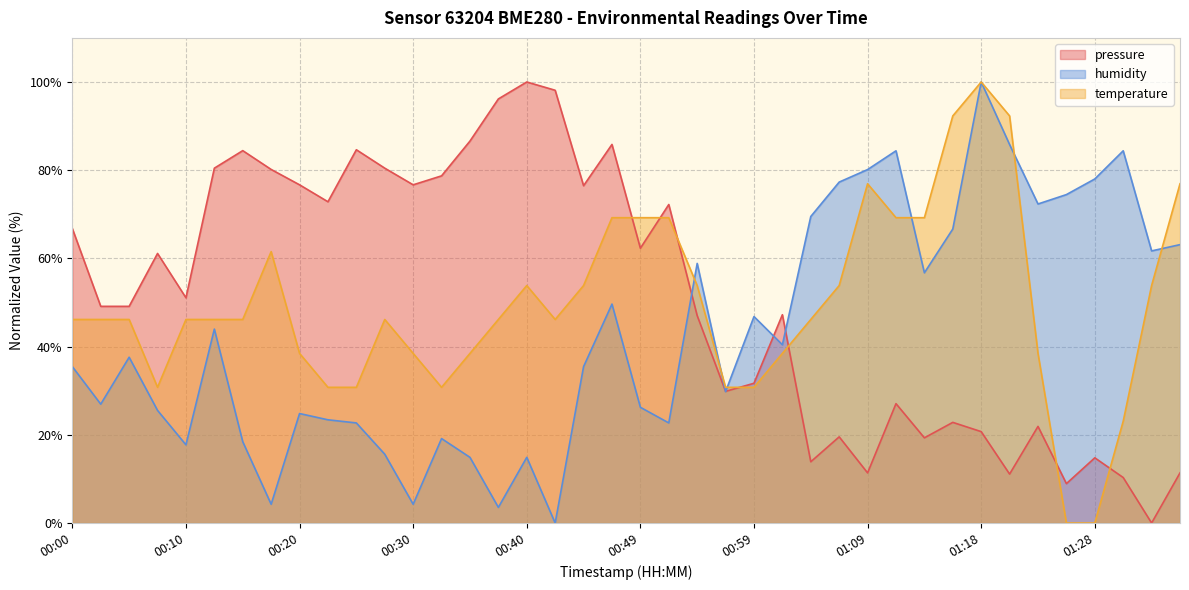

What is the label of the 40th point from the left?

01:35